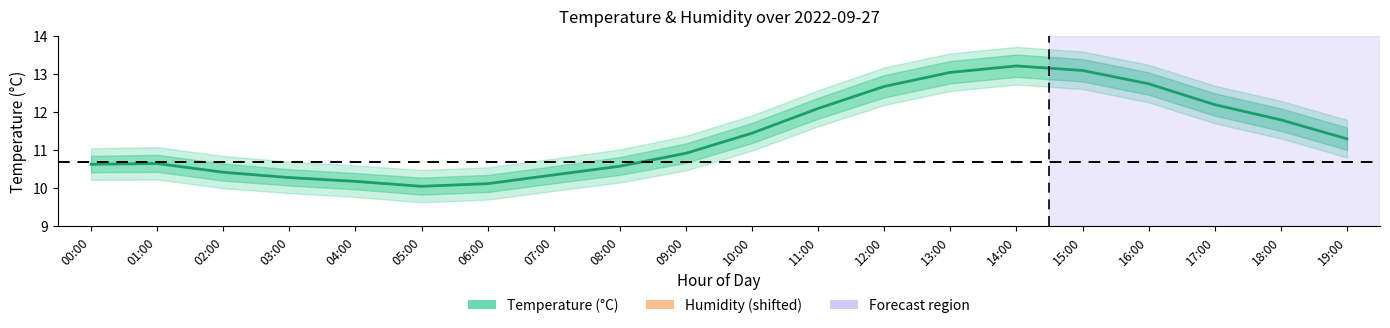

Reading right to left, extract all data points from this chart.

temperature: 19:00=11.3	18:00=11.8	17:00=12.2	16:00=12.8	15:00=13.1	14:00=13.2	13:00=13.1	12:00=12.7	11:00=12.1	10:00=11.4	09:00=10.9	08:00=10.6	07:00=10.3	06:00=10.1	05:00=10.1	04:00=10.2	03:00=10.3	02:00=10.4	01:00=10.7	00:00=10.6
humidity (offset): 19:00=0.5	18:00=0.5	17:00=0.4	16:00=0.4	15:00=0.3	14:00=0.2	13:00=0.2	12:00=0.3	11:00=0.4	10:00=0.4	09:00=0.5	08:00=0.5	07:00=0.5	06:00=0.5	05:00=0.5	04:00=0.6	03:00=0.6	02:00=0.6	01:00=0.6	00:00=0.6